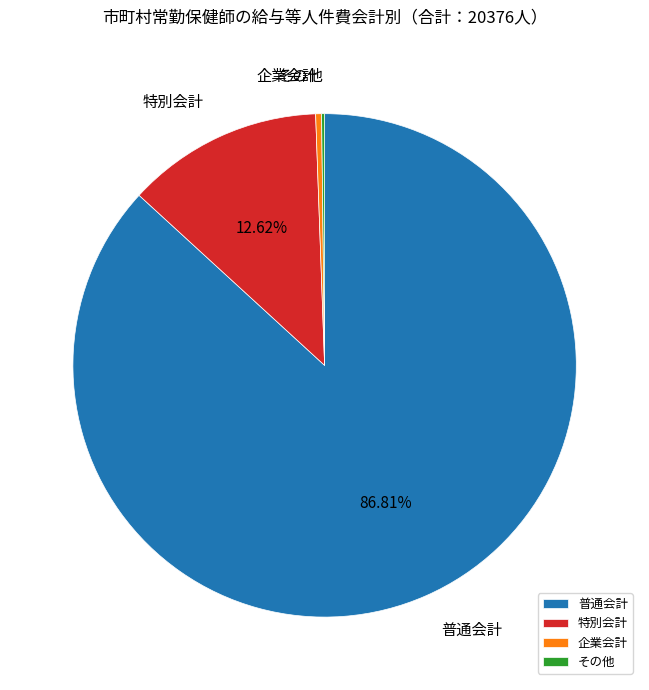

Do 普通会計 and 企業会計 together represent more than half of the pie?

Yes